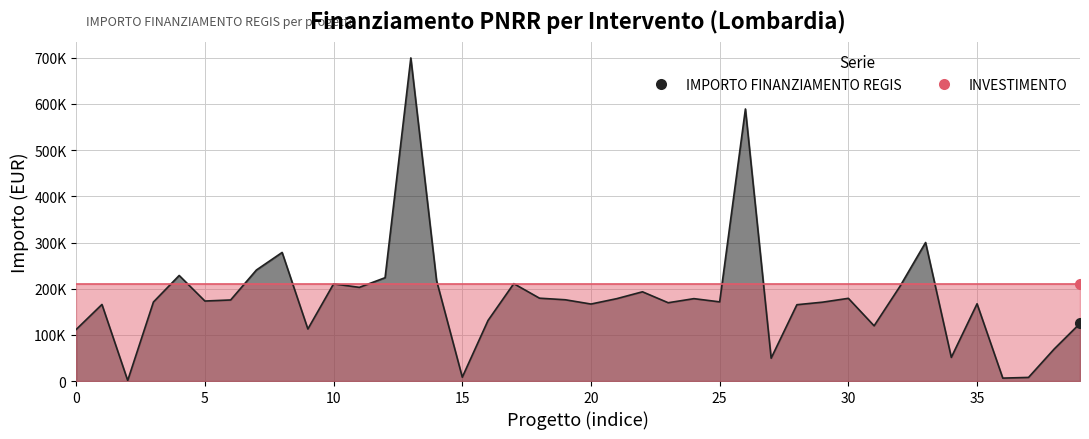

What is the value of the 1st point from the left?

111760.0